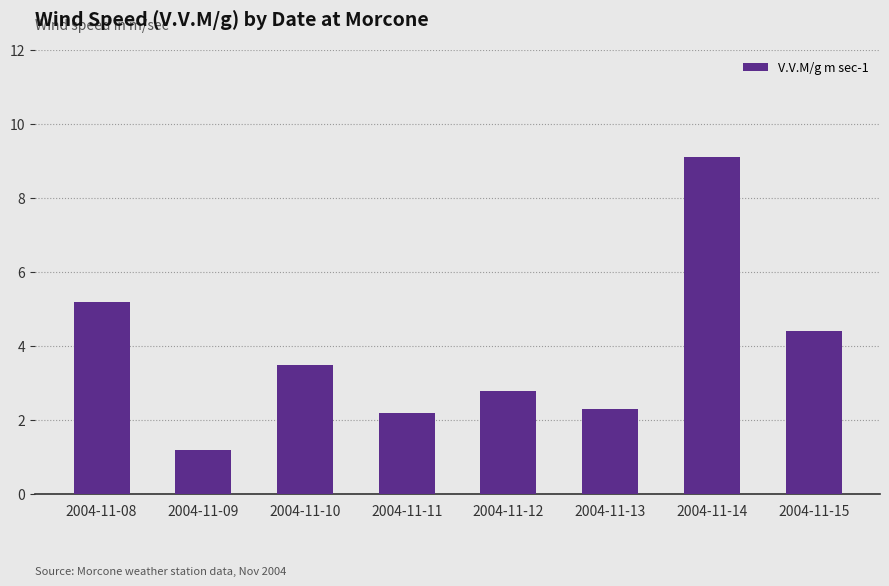

Reading left to right, what are all the values shown in this chart?

5.2	1.2	3.5	2.2	2.8	2.3	9.1	4.4